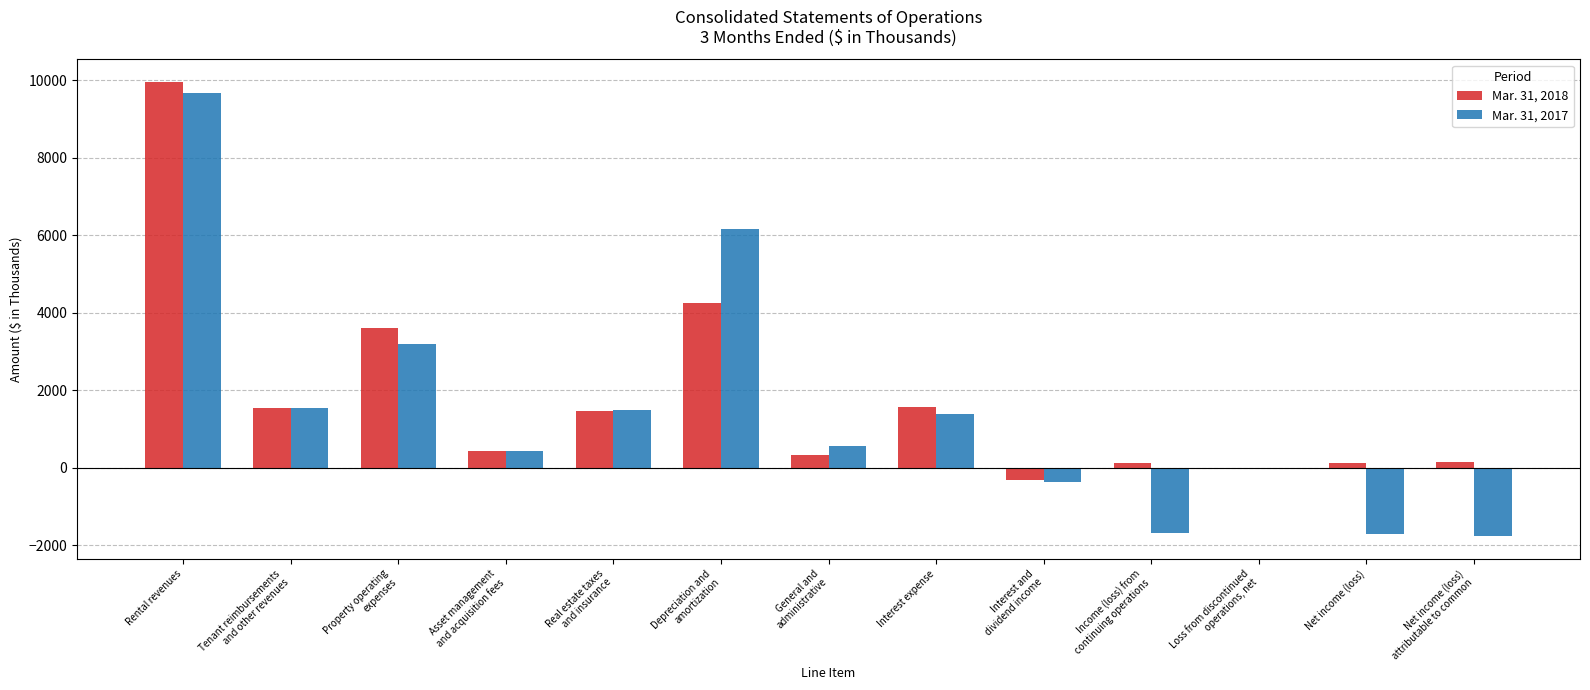

At which category does the chart reach its peak across all series?

Rental revenues